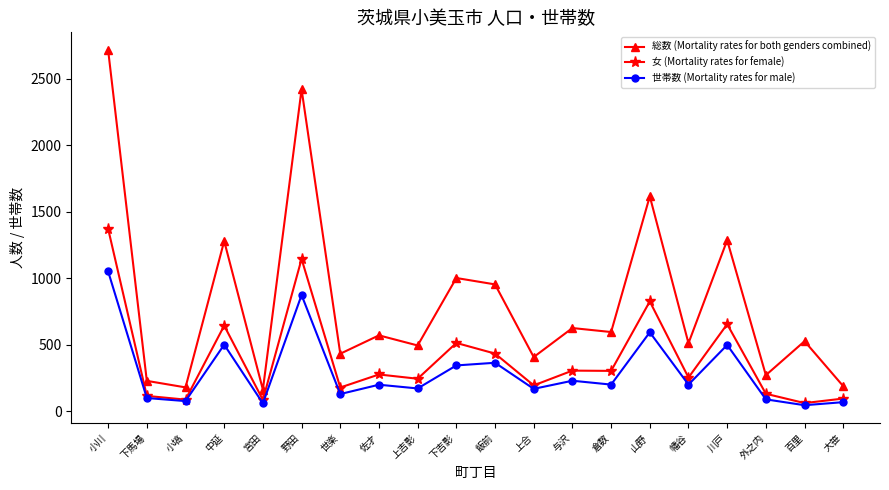

Rank the series at 山野 from highest to lowest value.

総数 (Mortality rates for both genders combined), 女 (Mortality rates for female), 世帯数 (Mortality rates for male)